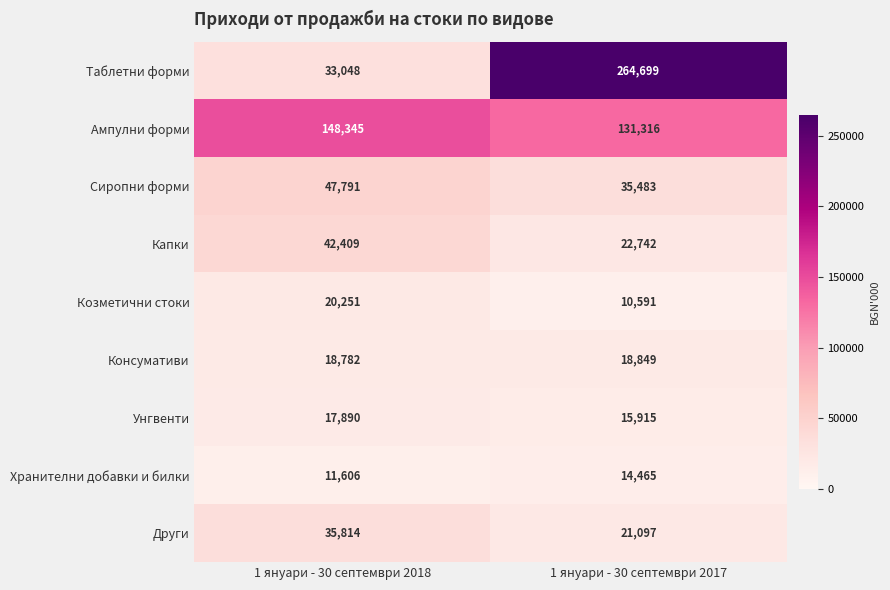

What is the difference between the maximum and minimum values in the Таблетни форми series?

231651